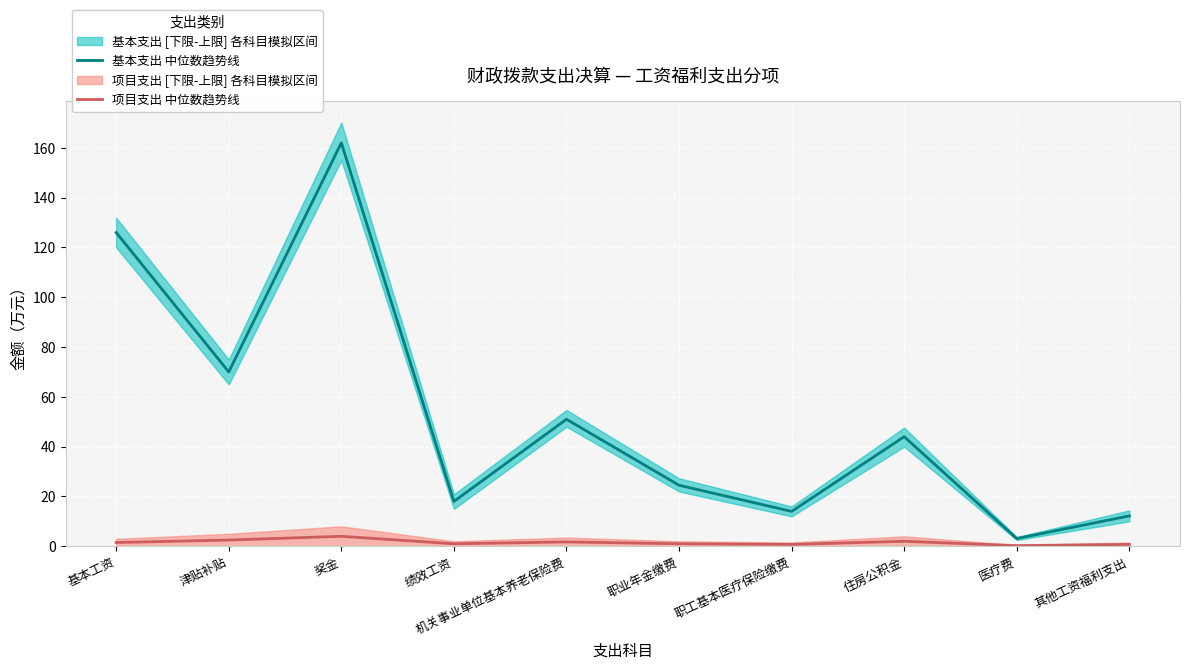

At which category does 项目支出 中位数趋势线 reach its first local valley?

绩效工资